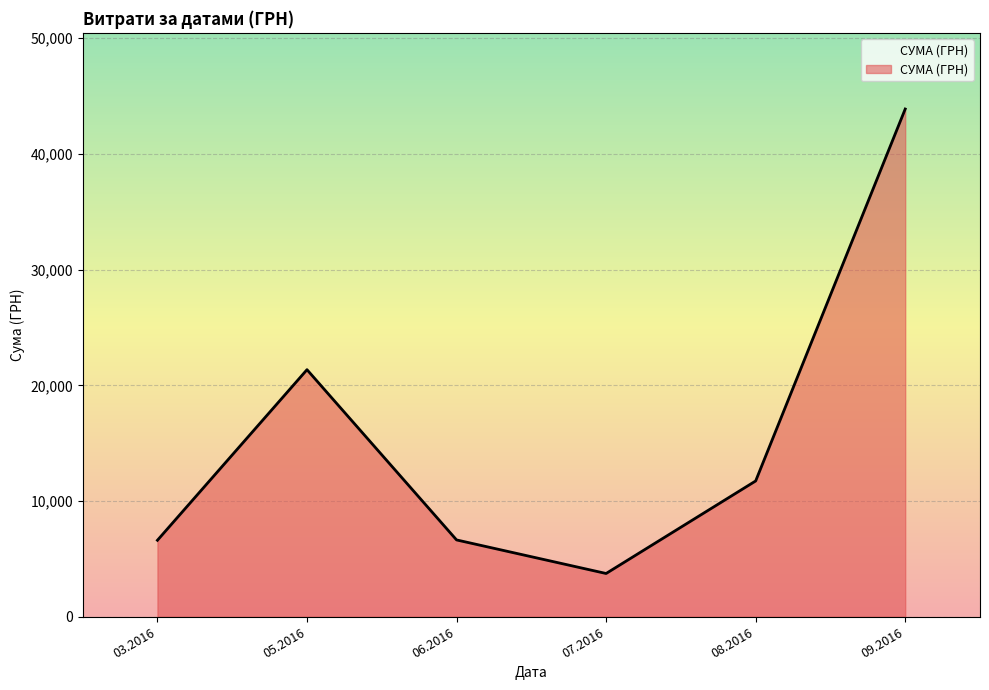

How many interior local valleys (lower than both neighbors) does the data have?

1